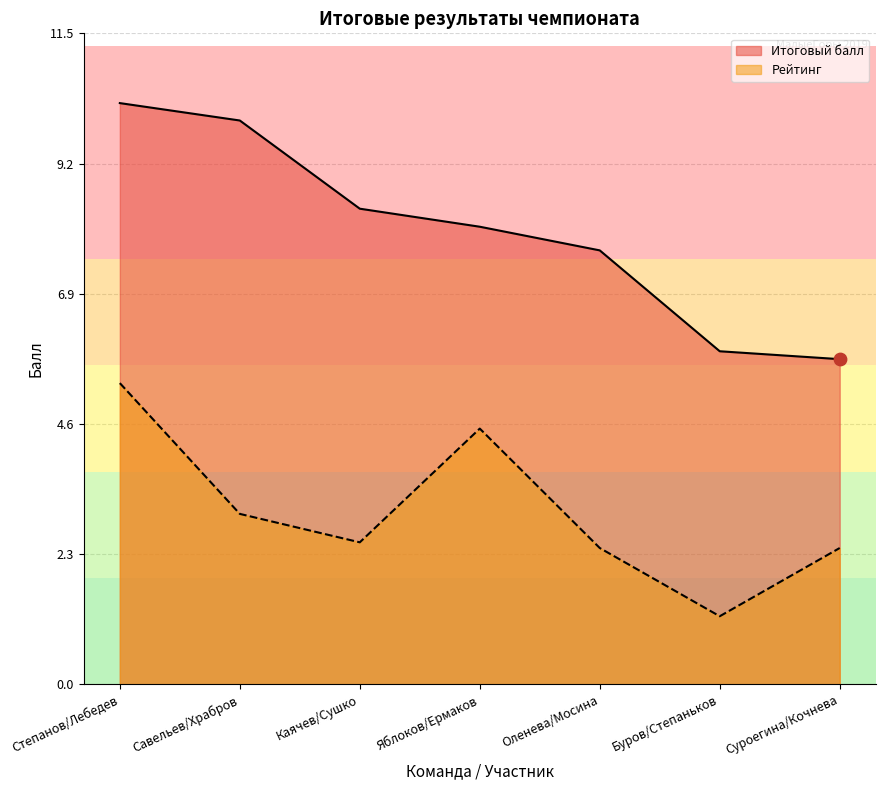

At how many categories does at least one series exceed 6?

5